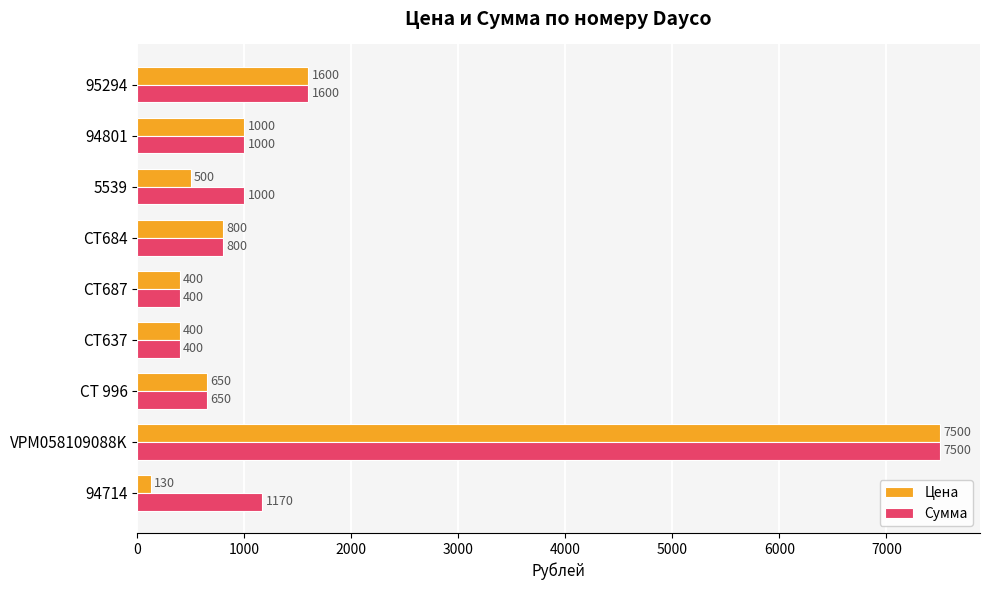

True or false: Цена has a value of 7500 at VPM058109088K.

True